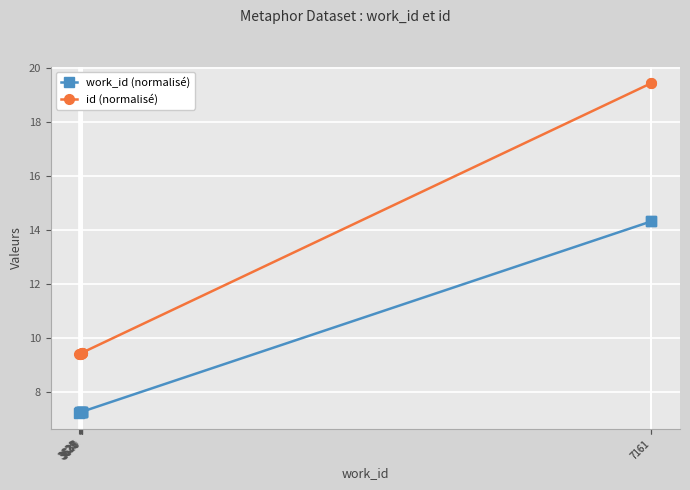

List the labels in order of id (normalisé) value, smallest first.

3621, 3627, 3628, 3629, 3635, 3637, 3638, 3640, 7161, 7161